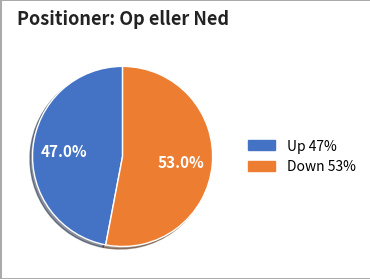

Is there any slice that represents more than half of the pie?

Yes